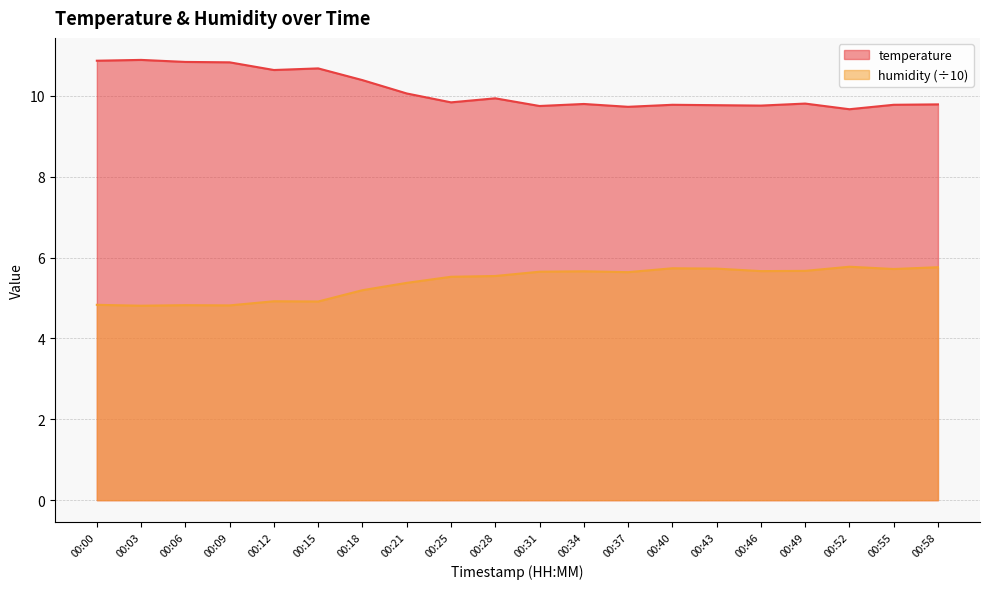

Which series has the largest total across all categories?

temperature